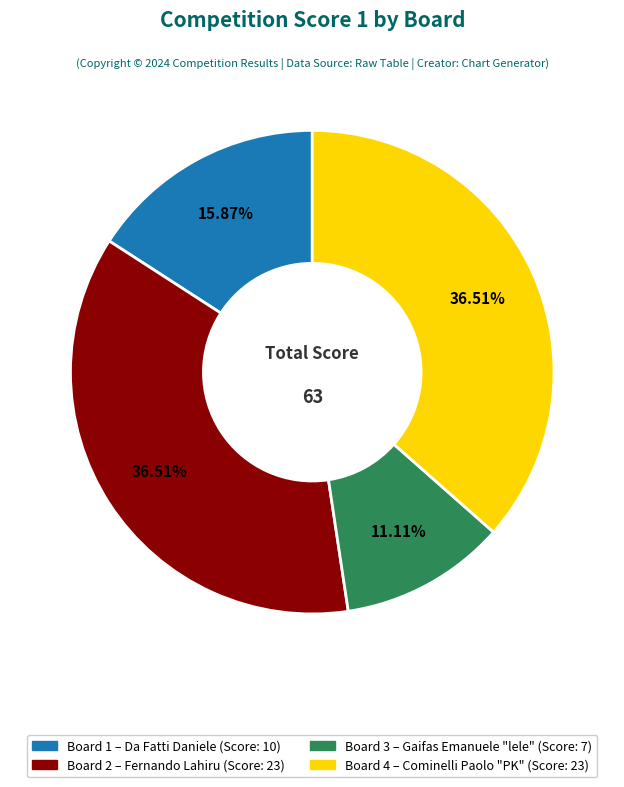

Approximately how many times larger is the value at Board 4 – Cominelli Paolo "PK" (Score: 23) compared to Board 2 – Fernando Lahiru (Score: 23)?

1.0